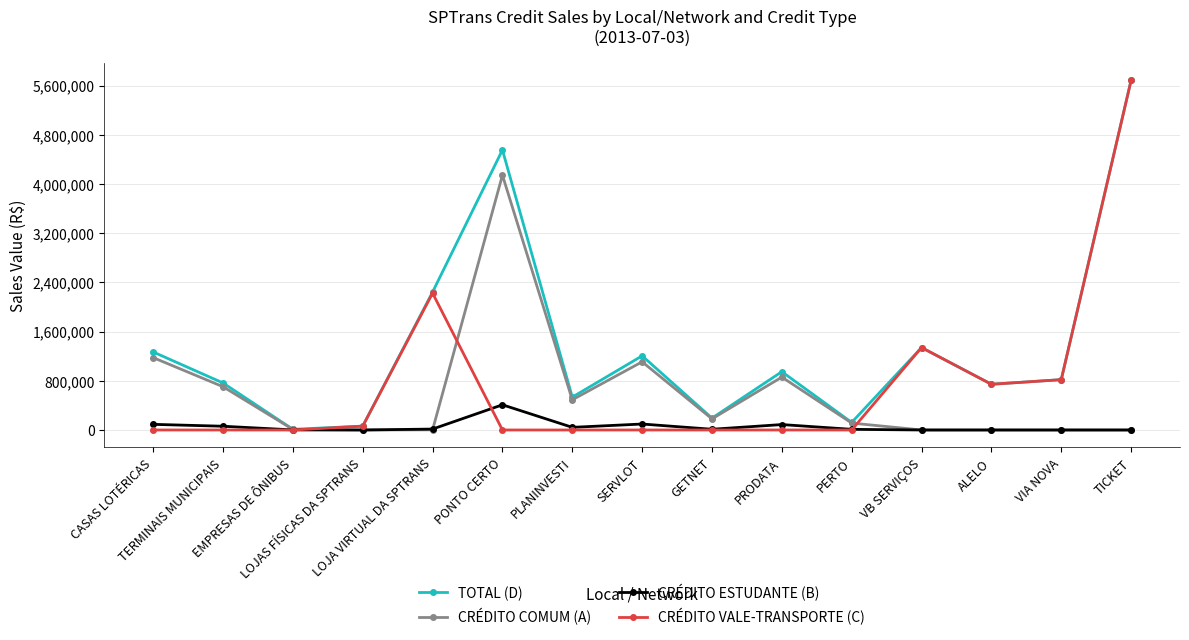

Which series has the widest spread of values?

CRÉDITO VALE-TRANSPORTE (C)